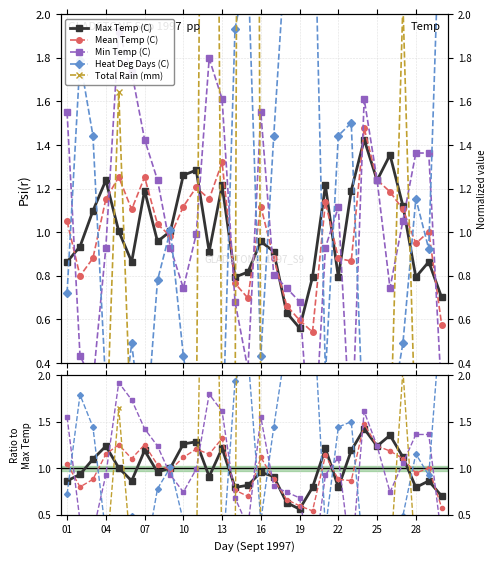

Reading left to right, transcribe all the data shown in this chart.

Max Temp (C): 0.9	0.9	1.1	1.2	1.0	0.9	1.2	1.0	1.0	1.3	1.3	0.9	1.2	0.8	0.8	1.0	0.9	0.6	0.6	0.8	1.2	0.8	1.2	1.4	1.2	1.4	1.1	0.8	0.9	0.7
Mean Temp (C): 1.1	0.8	0.9	1.2	1.3	1.1	1.3	1.0	1.0	1.1	1.2	1.2	1.3	0.8	0.7	1.1	0.9	0.7	0.6	0.5	1.1	0.9	0.9	1.5	1.2	1.2	1.1	0.9	1.0	0.6
Min Temp (C): 1.5	0.4	0.3	0.9	1.9	1.7	1.4	1.2	0.9	0.7	1.0	1.8	1.6	0.7	0.4	1.5	0.8	0.7	0.7	-0.1	0.9	1.1	0.0	1.6	1.2	0.7	1.1	1.4	1.4	0.2
Heat Deg Days (C): 0.7	1.8	1.4	0.3	0.0	0.5	0.0	0.8	1.0	0.4	0.1	0.3	0.0	1.9	2.2	0.4	1.4	2.4	2.7	2.9	0.3	1.4	1.5	0.0	0.0	0.1	0.5	1.2	0.9	2.7
Total Rain (mm): 0.0	0.0	0.0	0.0	1.6	0.0	0.0	0.0	0.0	0.0	0.0	8.6	0.0	0.0	17.7	0.0	0.0	0.0	0.0	0.0	0.0	0.0	0.0	0.0	0.0	0.0	2.1	0.0	0.0	0.0